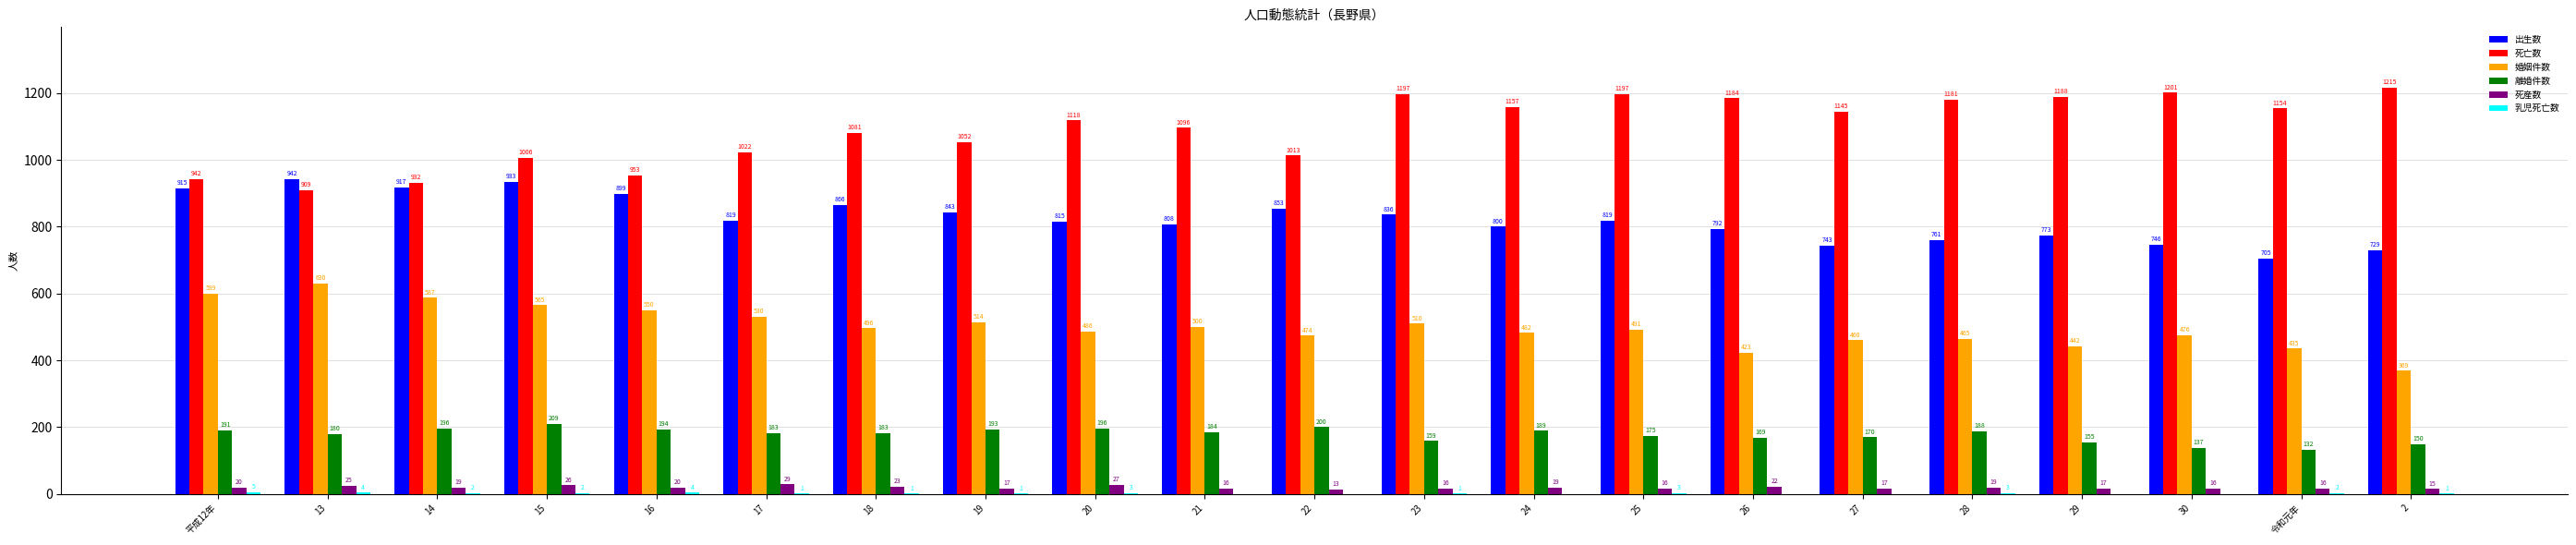

How many groups of bars are there?

21